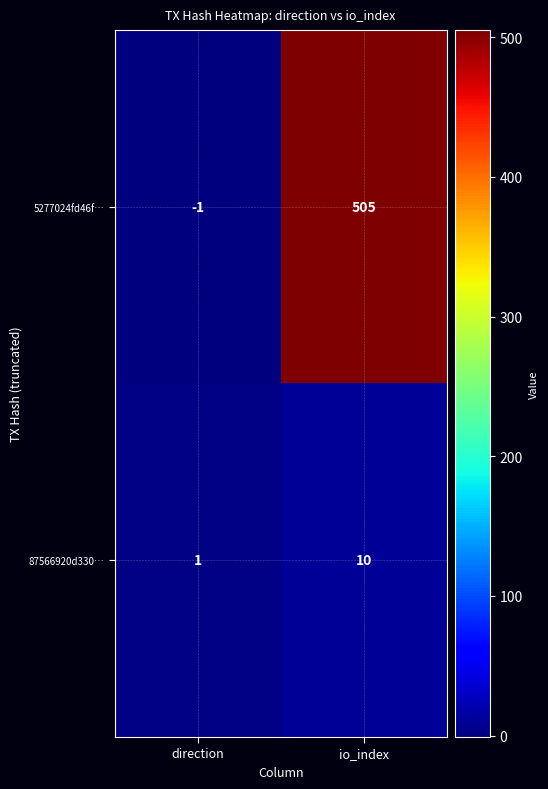

Reading right to left, extract all data points from this chart.

5277024fd46f…: 505	-1
87566920d330…: 10	1